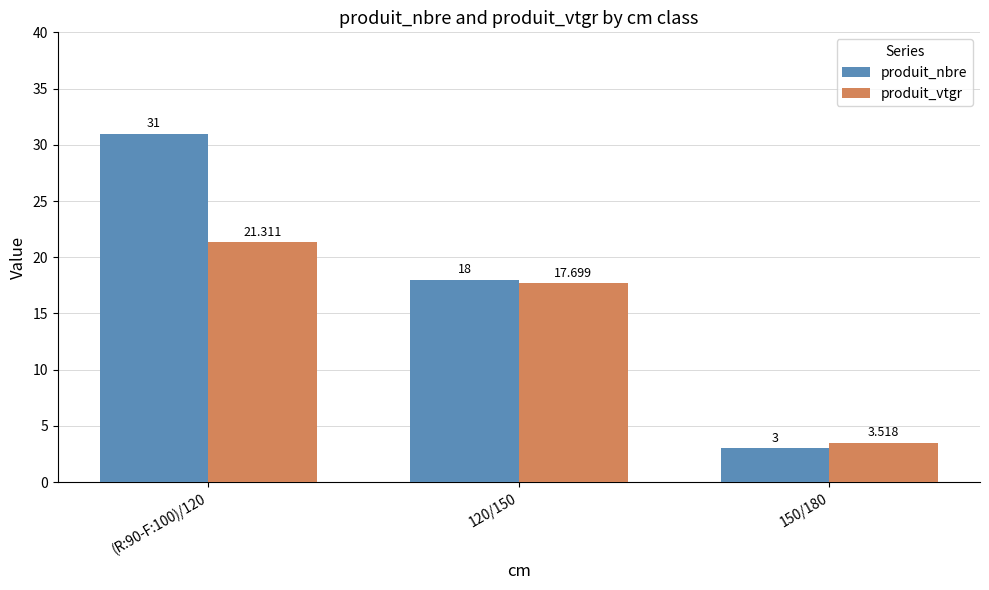

What is the total value across all series at 120/150?

35.7